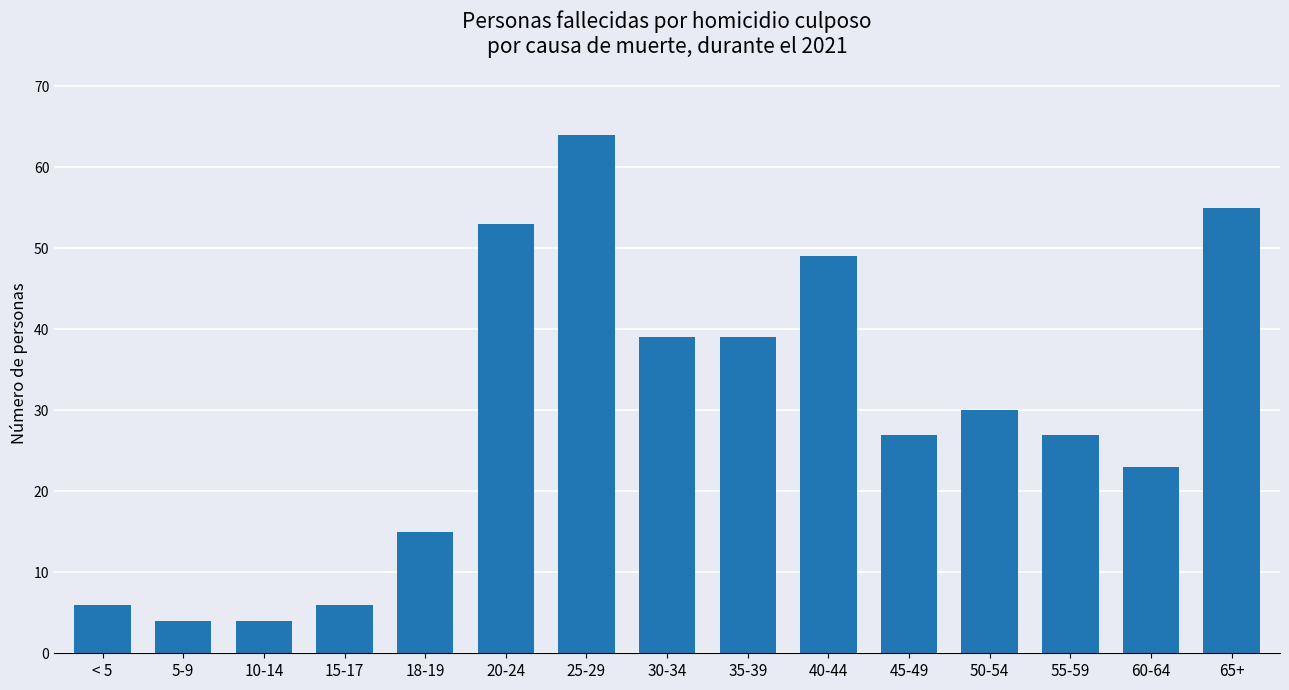

Reading left to right, extract all data points from this chart.

6	4	4	6	15	53	64	39	39	49	27	30	27	23	55